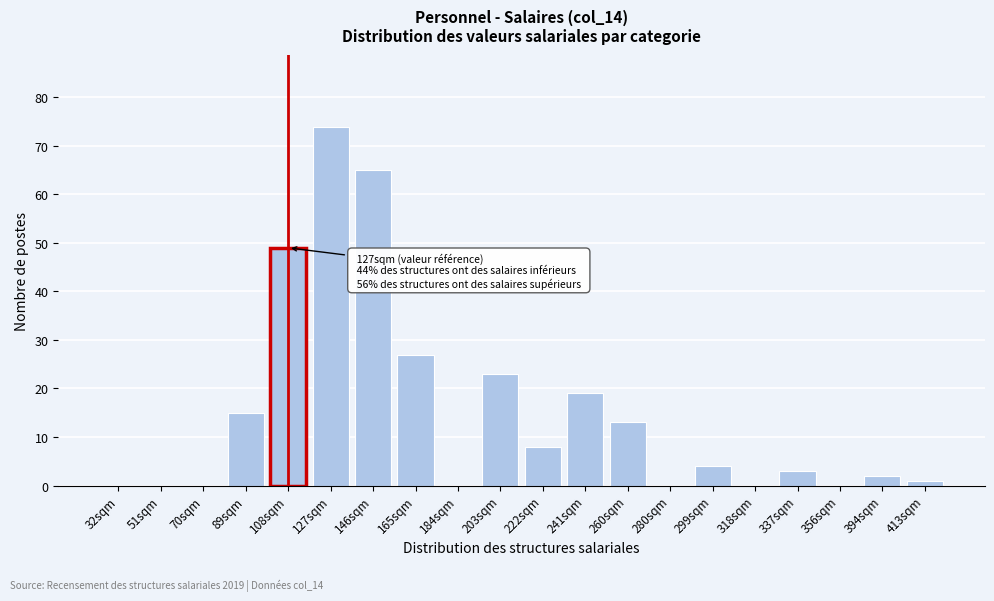

Reading left to right, list all the values displayed in this chart.

32sqm=0	51sqm=0	70sqm=0	89sqm=15	108sqm=49	127sqm=74	146sqm=65	165sqm=27	184sqm=0	203sqm=23	222sqm=8	241sqm=19	260sqm=13	280sqm=0	299sqm=4	318sqm=0	337sqm=3	356sqm=0	394sqm=2	413sqm=1